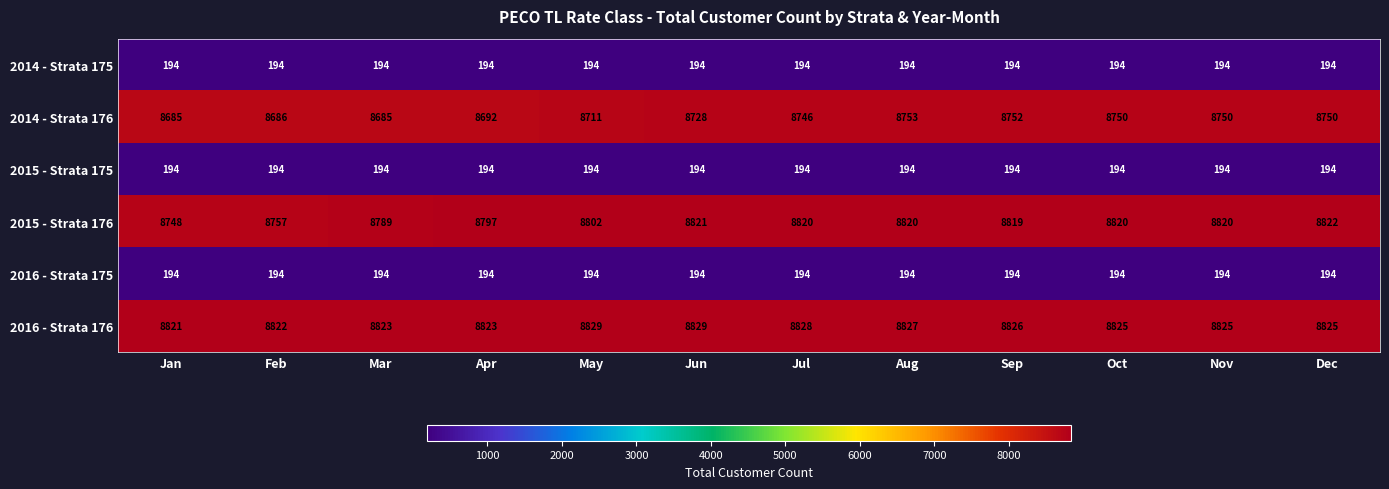

Which series has the widest spread of values?

2015 - Strata 176